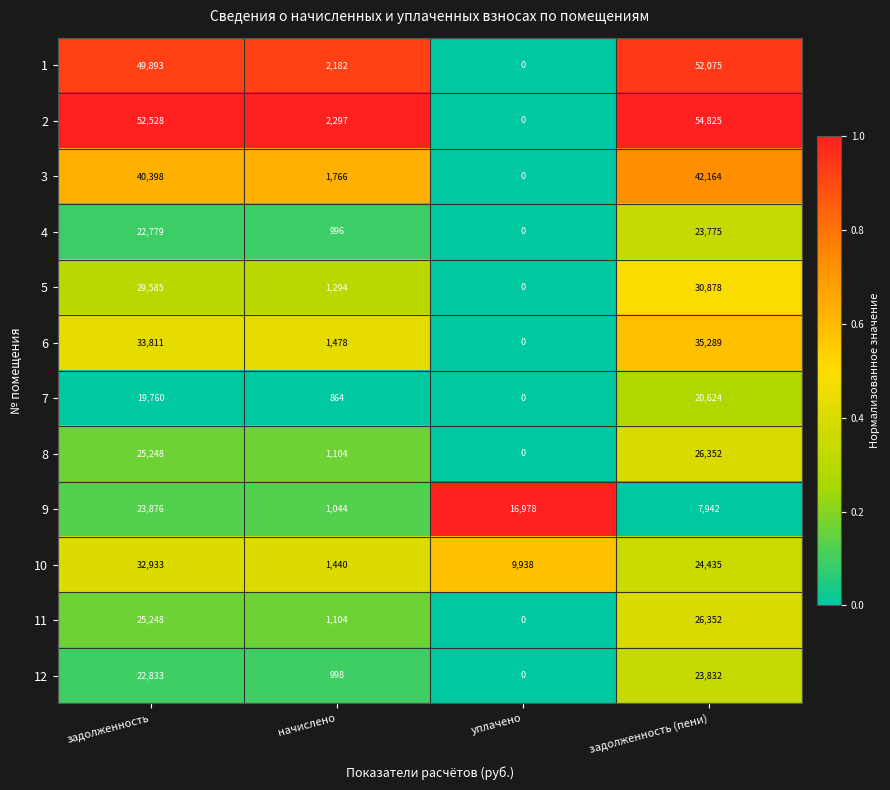

At which category is the sum across all series the highest?

задолженность